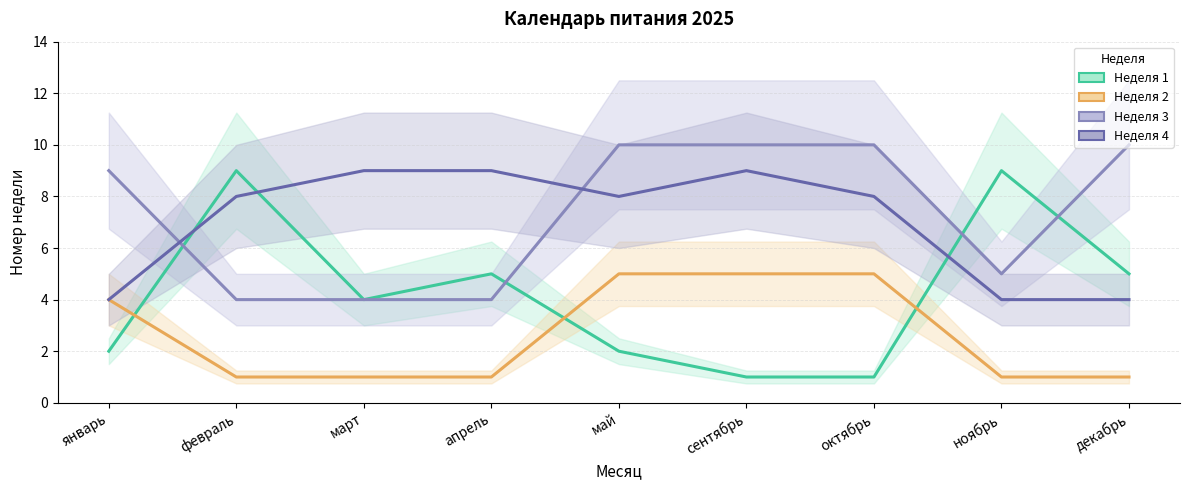

Is the value of Неделя 1 at ноябрь greater than the value of Неделя 3 at сентябрь?

No